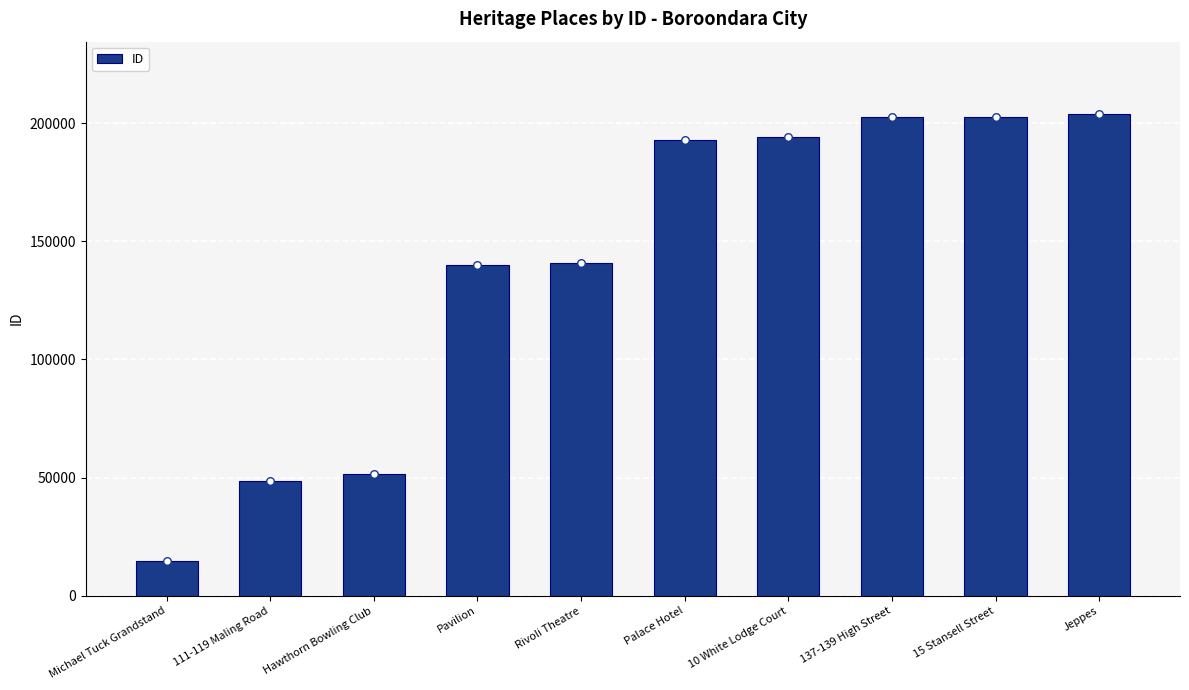

Approximately how many times larger is the value at 10 White Lodge Court compared to Hawthorn Bowling Club?

3.8